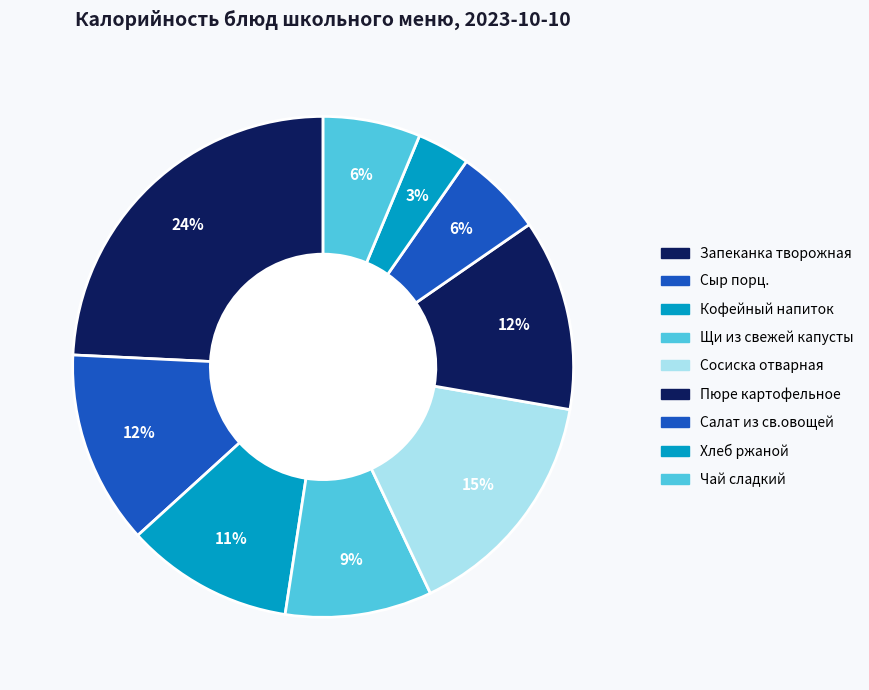

Does Пюре картофельное represent more than half of the total?

No